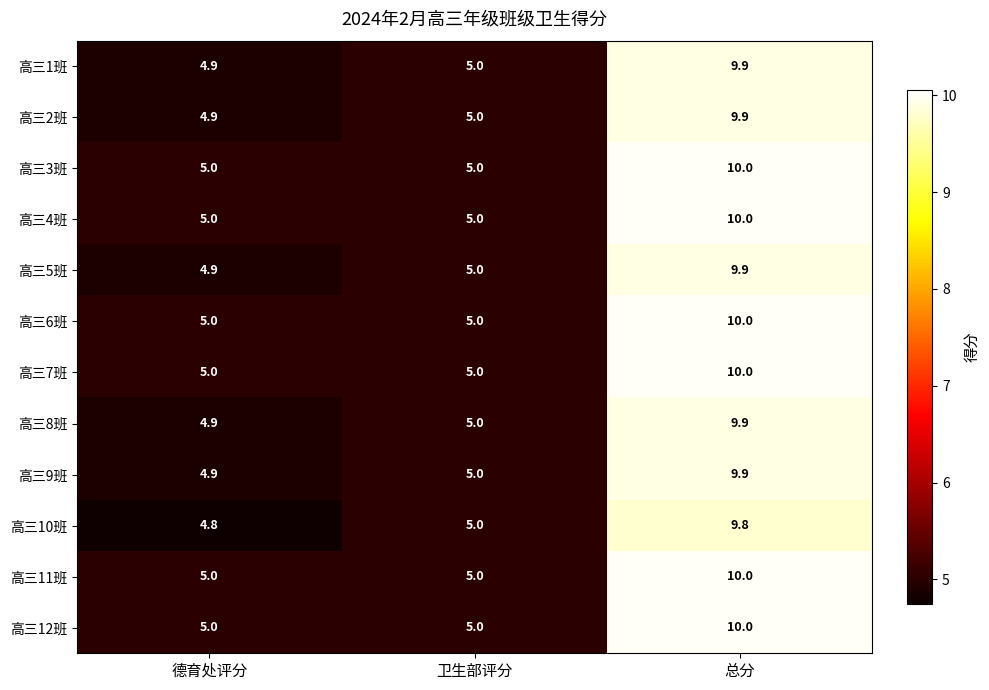

Rank the categories by 高三8班 value from highest to lowest.

总分, 卫生部评分, 德育处评分